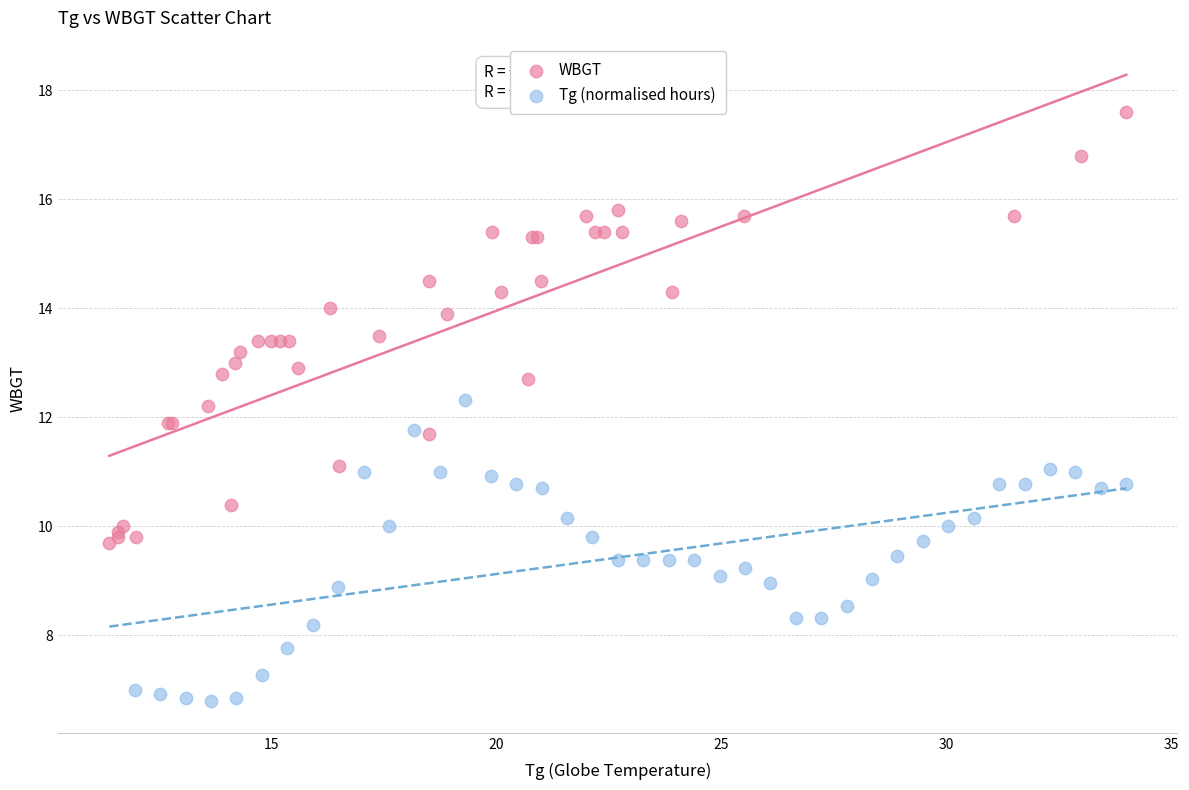

Which series contains the lowest Y value?

Tg (normalised hours)